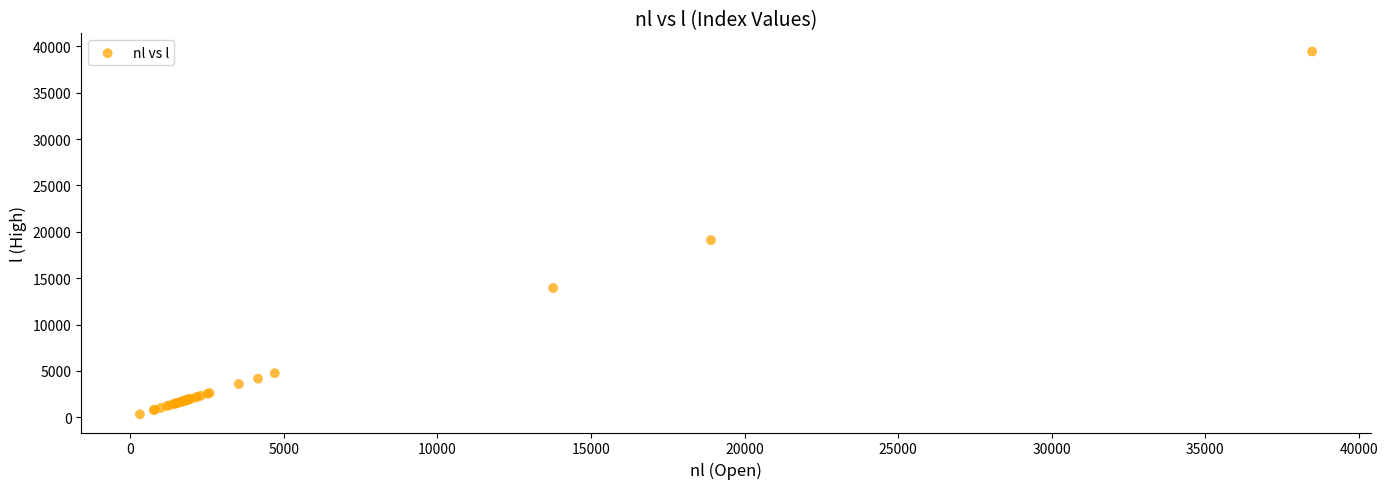

What Y value in the scatter plot is closest to 19878?

19103.3